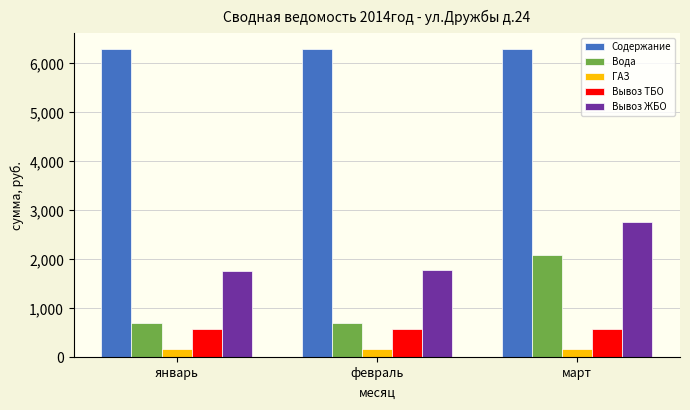

What is the sum of the Вывоз ТБО values at февраль and январь?

1165.1